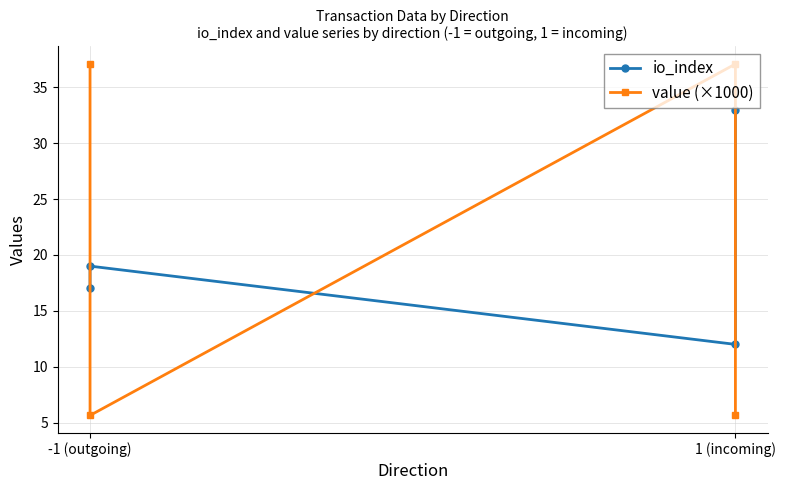

What is the total value across all series at -1 (outgoing)?

54.1